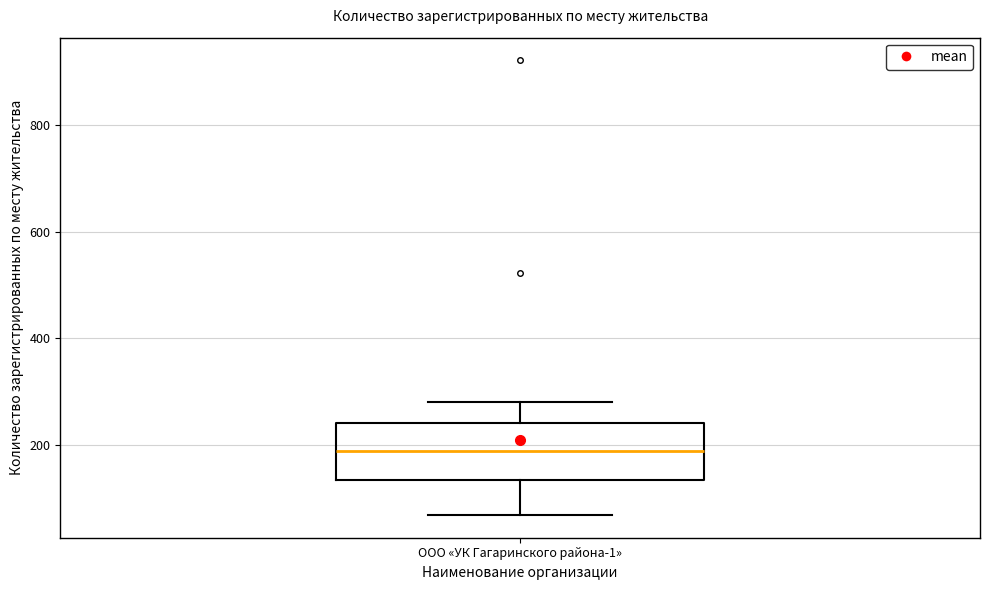

Read this box plot against the y-axis: the position of the median line, the range covered by the box, and the ends of both whiskers. The values are not printed on the chart, so give them approximately, as read against the axis.

median 180, box 140 to 240, whiskers 60 to 280